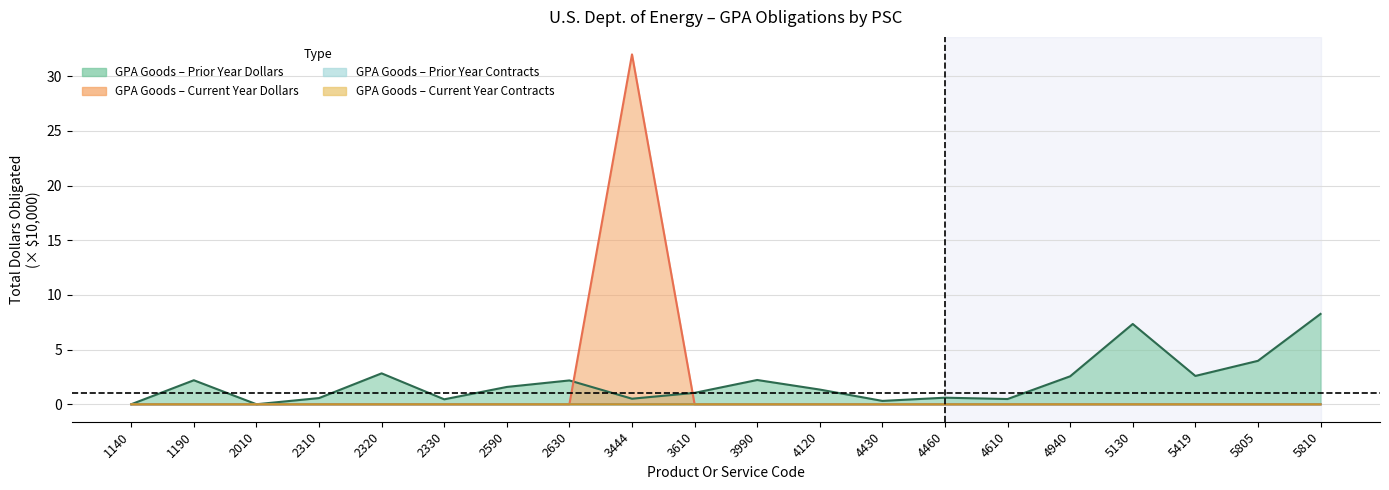

True or false: GPA Goods col_4 (current) and GPA Goods col_5 (prior) cross at least once.

False